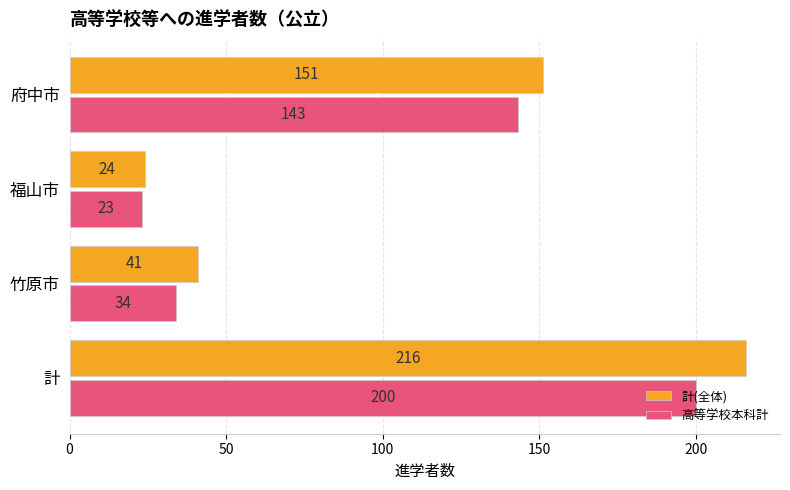

Between 竹原市 and 福山市, which series saw the biggest shift?

計(全体)